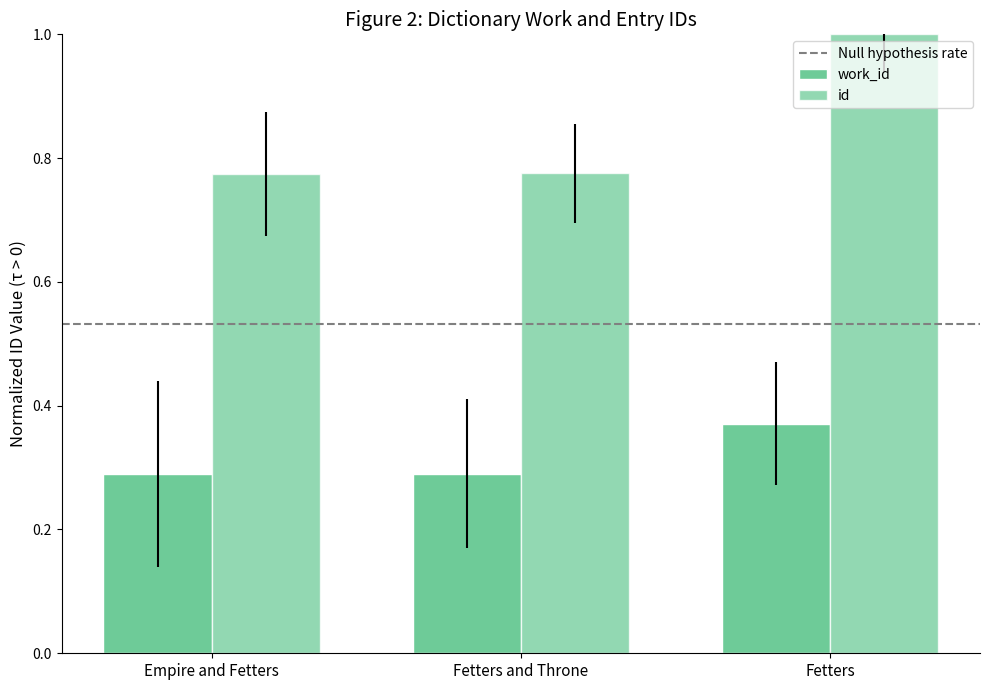

Count the number of data series in this chart.

2